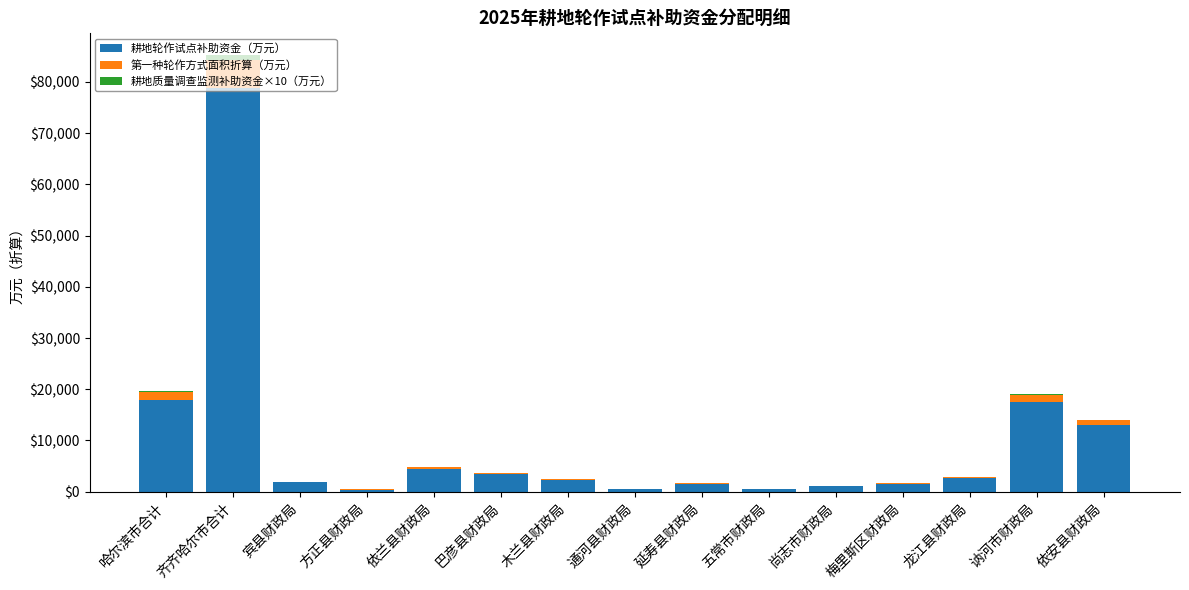

At which category is the sum across all series the highest?

齐齐哈尔市合计